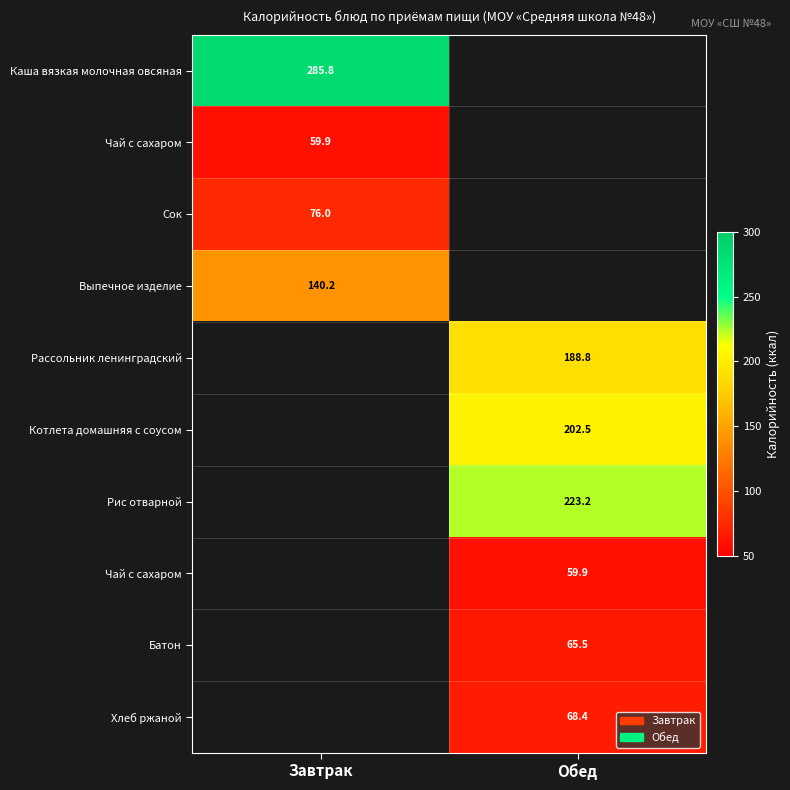

Between Обед and Завтрак, which is larger?

Завтрак